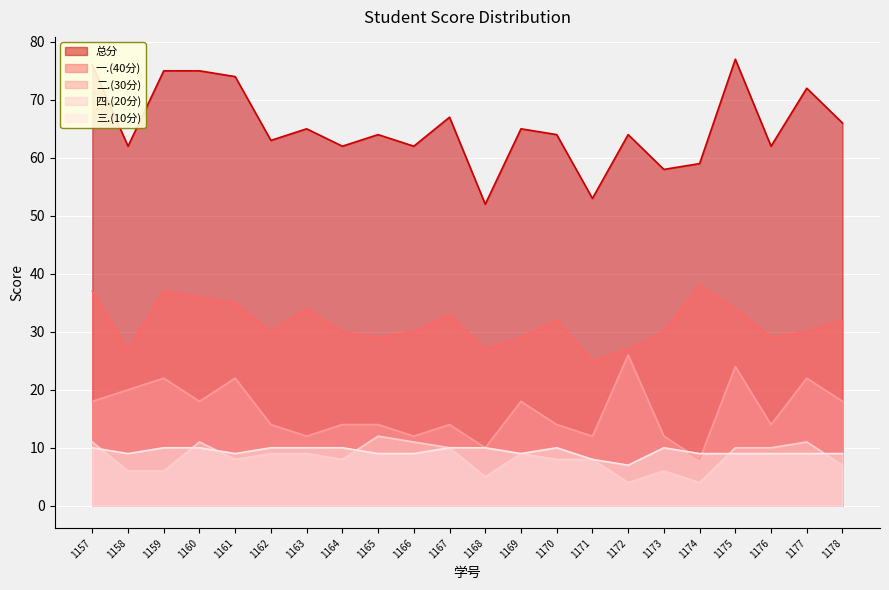

Reading left to right, transcribe all the data shown in this chart.

总分: 76	62	75	75	74	63	65	62	64	62	67	52	65	64	53	64	58	59	77	62	72	66
一.(40分): 37	27	37	36	35	30	34	30	29	30	33	27	29	32	25	27	30	38	34	29	30	32
二.(30分): 18	20	22	18	22	14	12	14	14	12	14	10	18	14	12	26	12	8	24	14	22	18
四.(20分): 11	6	6	11	8	9	9	8	12	11	10	5	9	8	8	4	6	4	10	10	11	7
三.(10分): 10	9	10	10	9	10	10	10	9	9	10	10	9	10	8	7	10	9	9	9	9	9